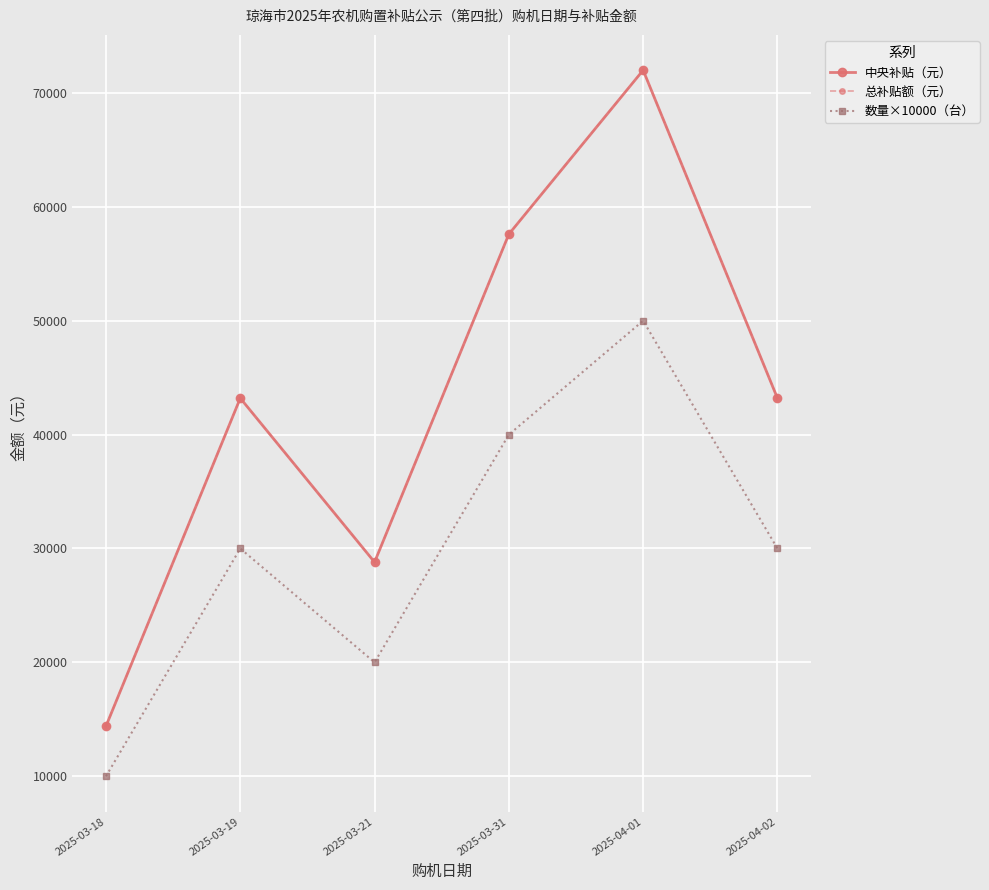

Is this an area chart (filled region under the line)?

No